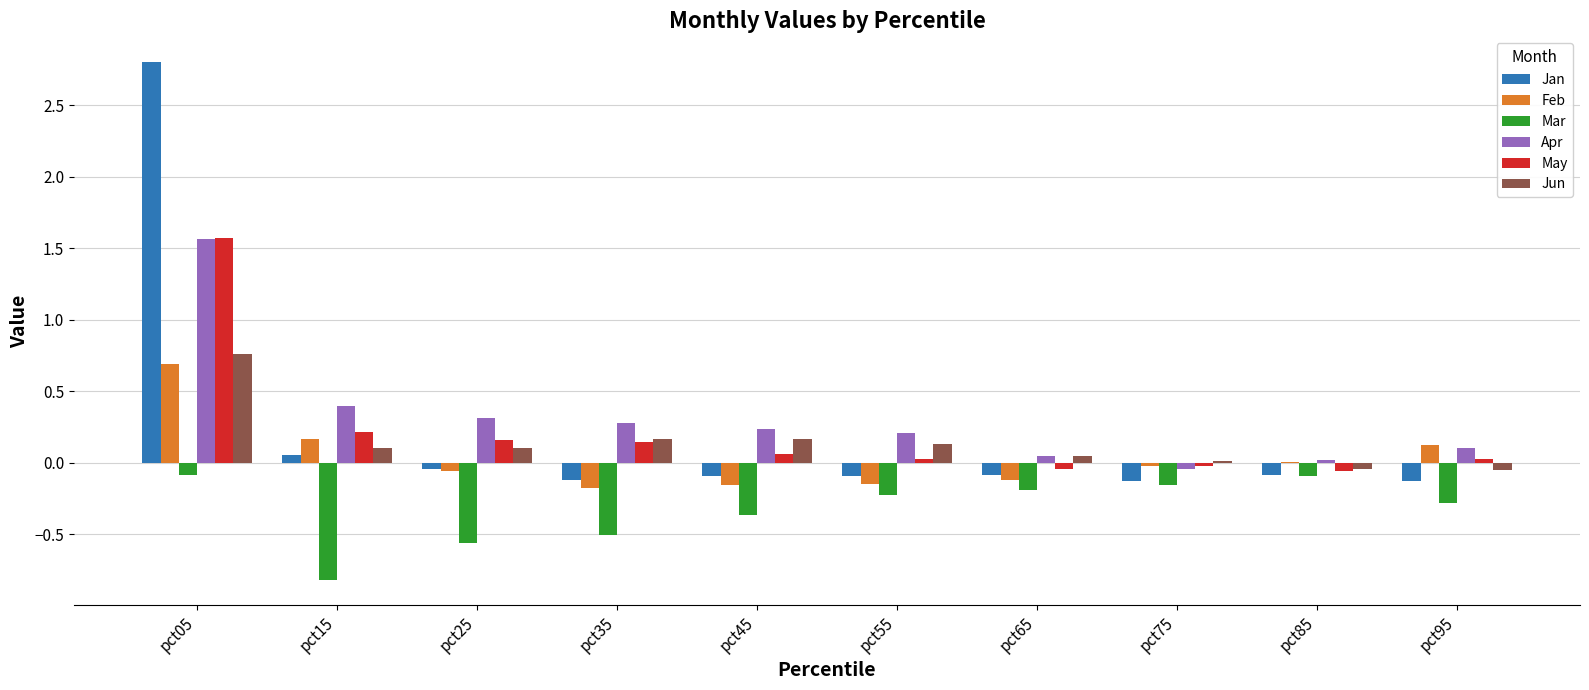

Which category has the highest value in the Apr series?

pct05